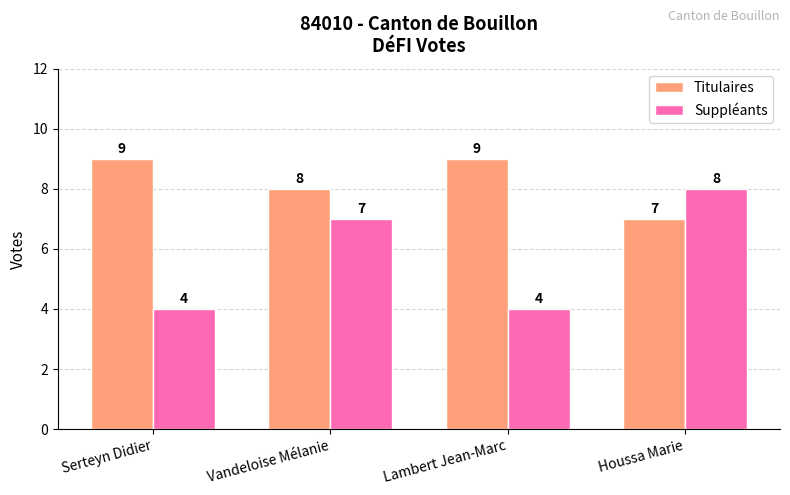

What is the smallest value displayed?

4